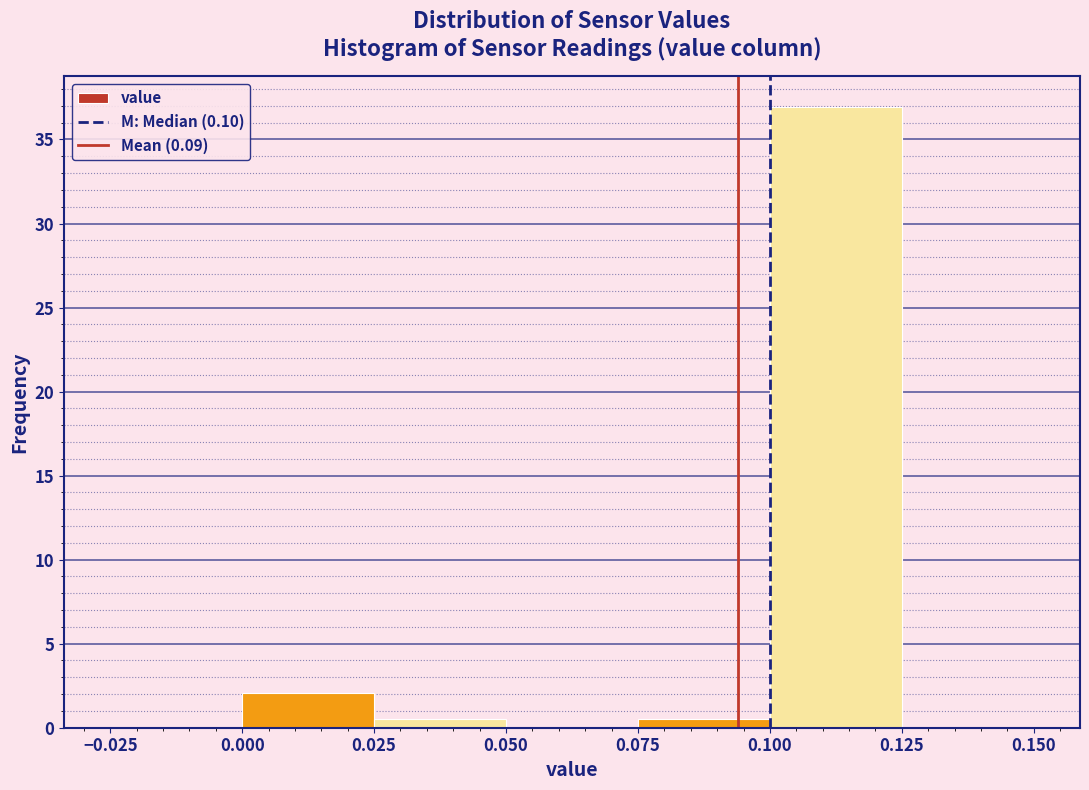

Reading left to right, transcribe this chart: for each bar, give the range it covers on the x-axis and its height. The values are not printed on the chart, so give them approximately, as read against the axis.

-0.025 to 0.000: 0
0.000 to 0.025: 2.0
0.025 to 0.050: 0.5
0.050 to 0.075: 0
0.075 to 0.100: 0.5
0.100 to 0.125: 37.0
0.125 to 0.150: 0